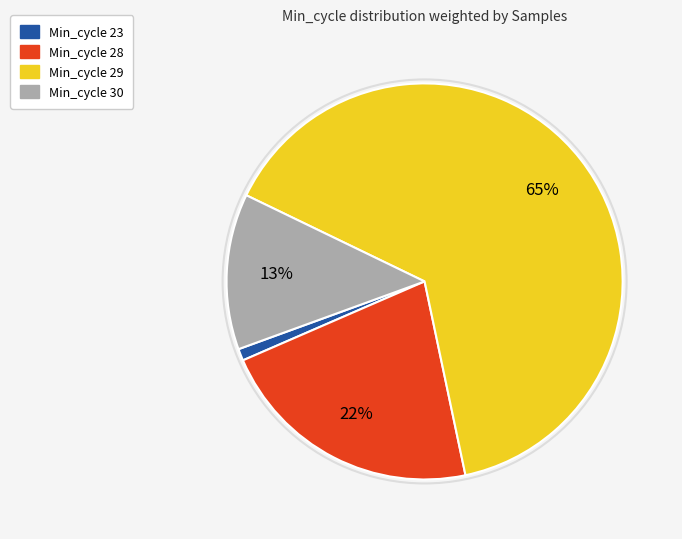

The Min_cycle 30 slice represents 13% of the pie. True or false?

True